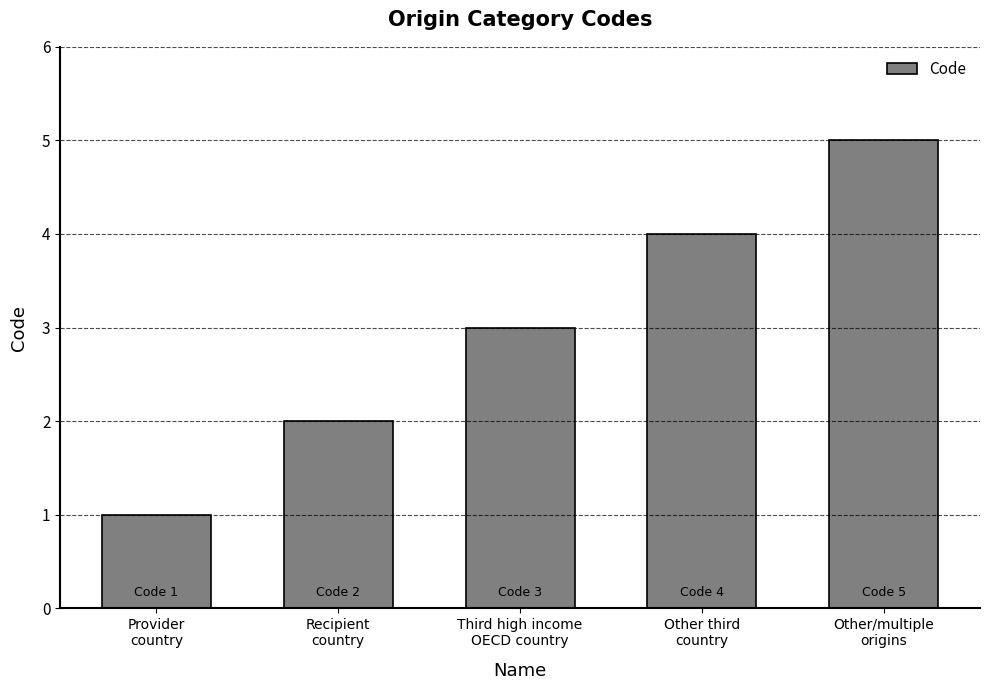

How many series are shown in this chart?

1